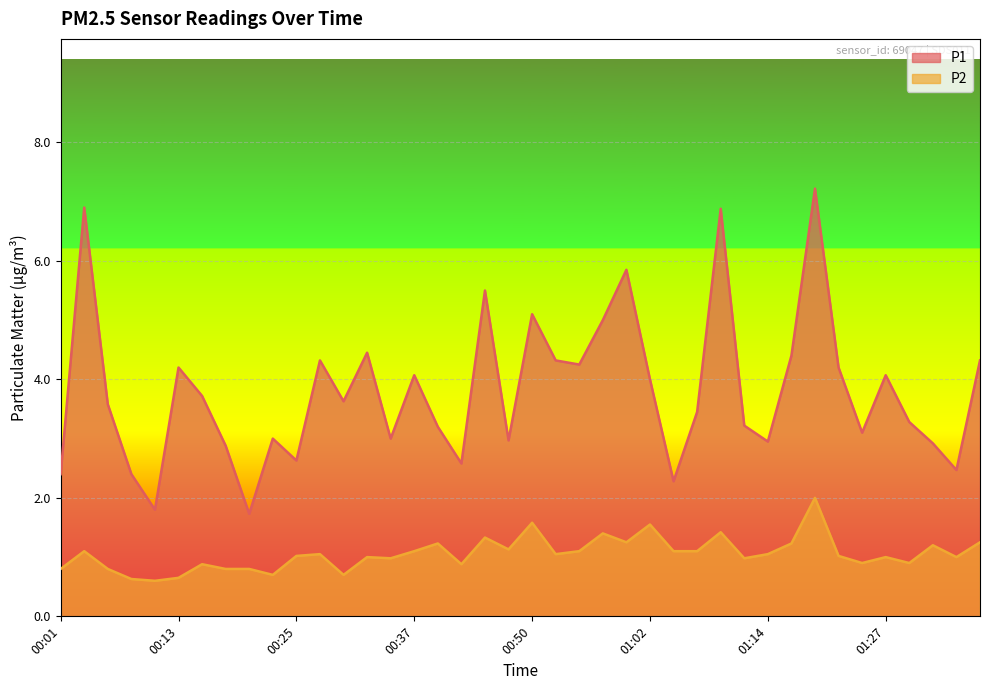

True or false: P2 has more than 0 points higher than both neighbors.

True